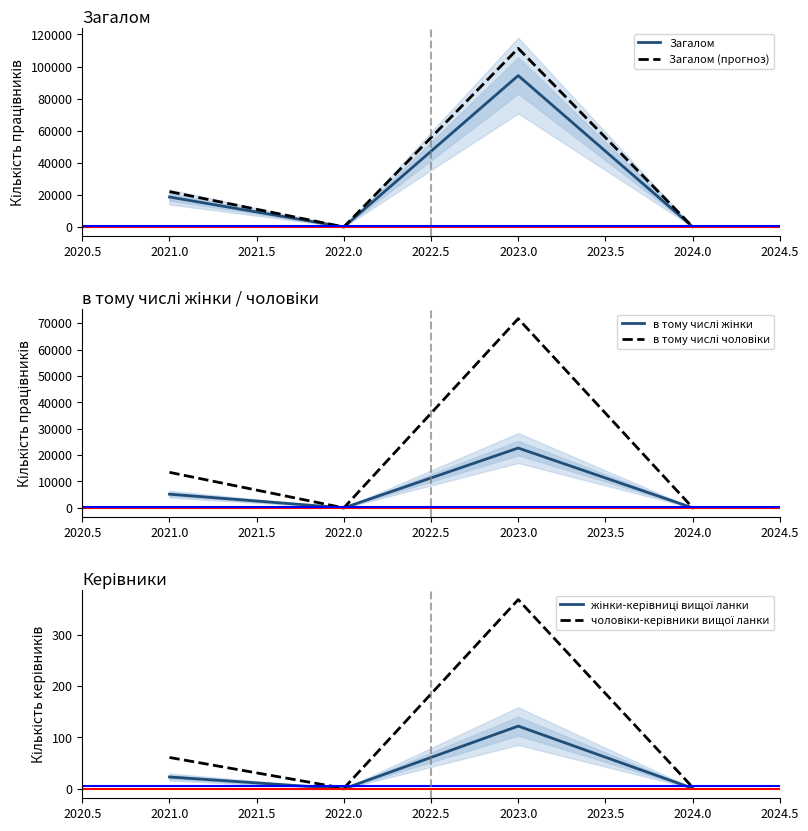

True or false: в тому числі чоловіки and в тому числі жінки cross at least once.

False